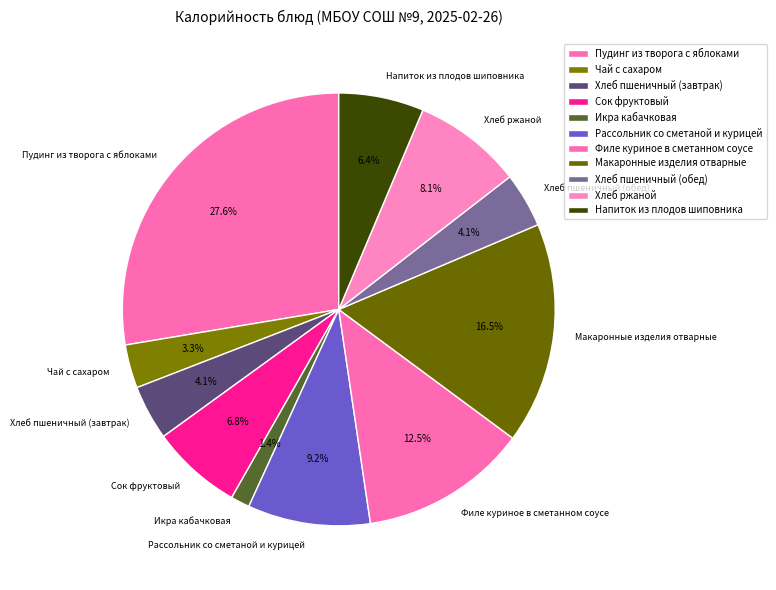

Approximately how many times larger is the value at Пудинг из творога с яблоками compared to Хлеб пшеничный (обед)?

6.7